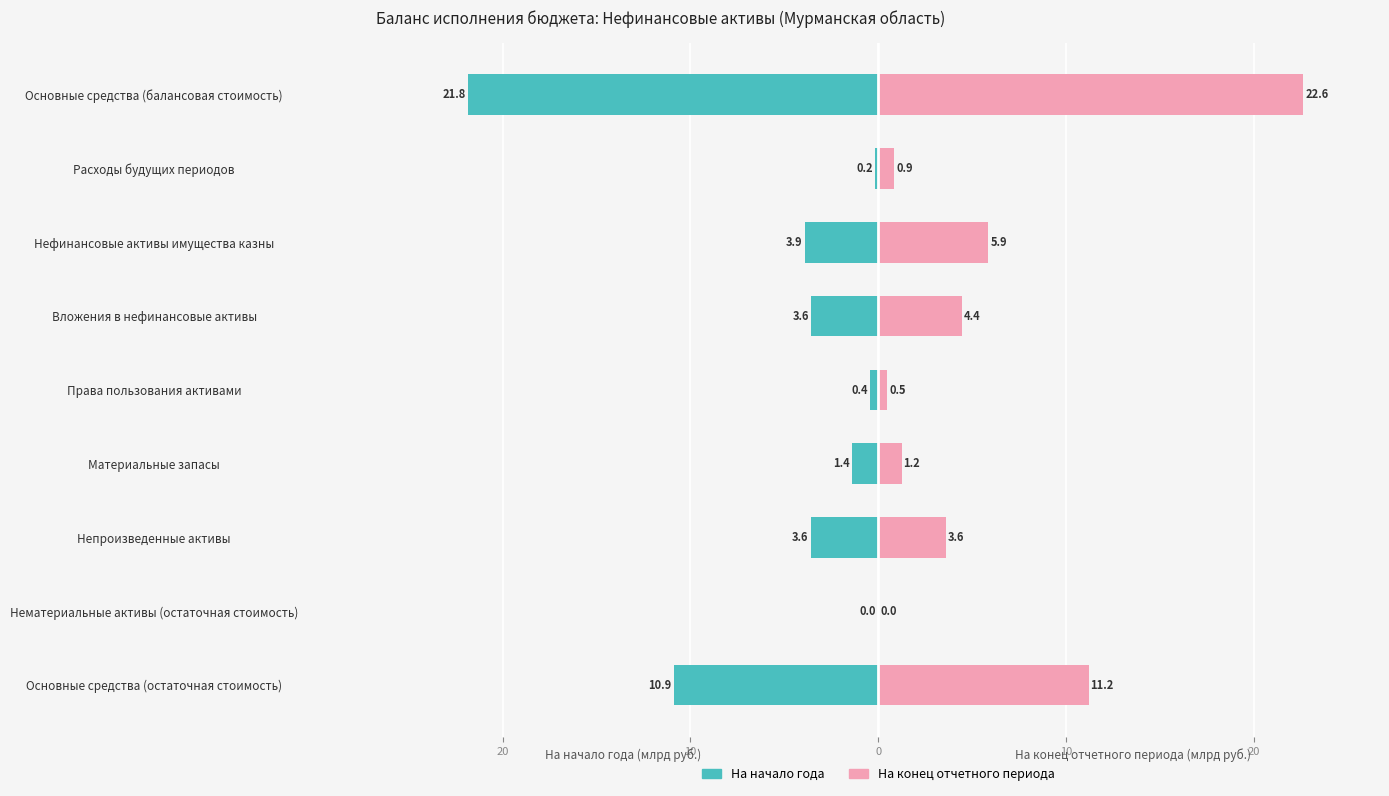

What value does the На начало года series have at Права пользования активами?

-0.4